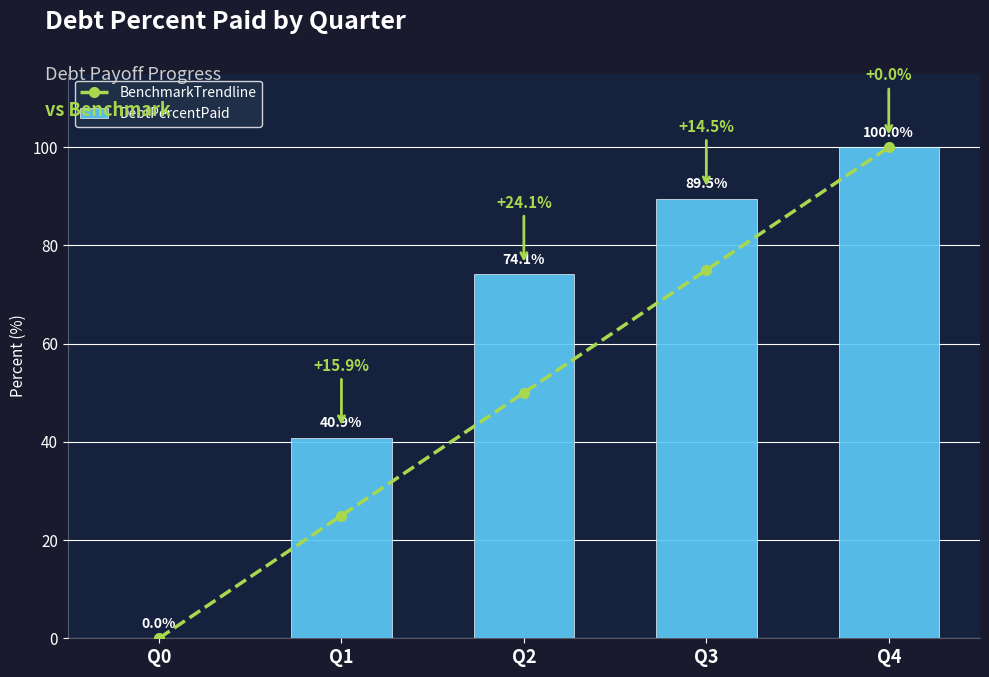

What is the difference between the highest and lowest values at Q1?

15.9